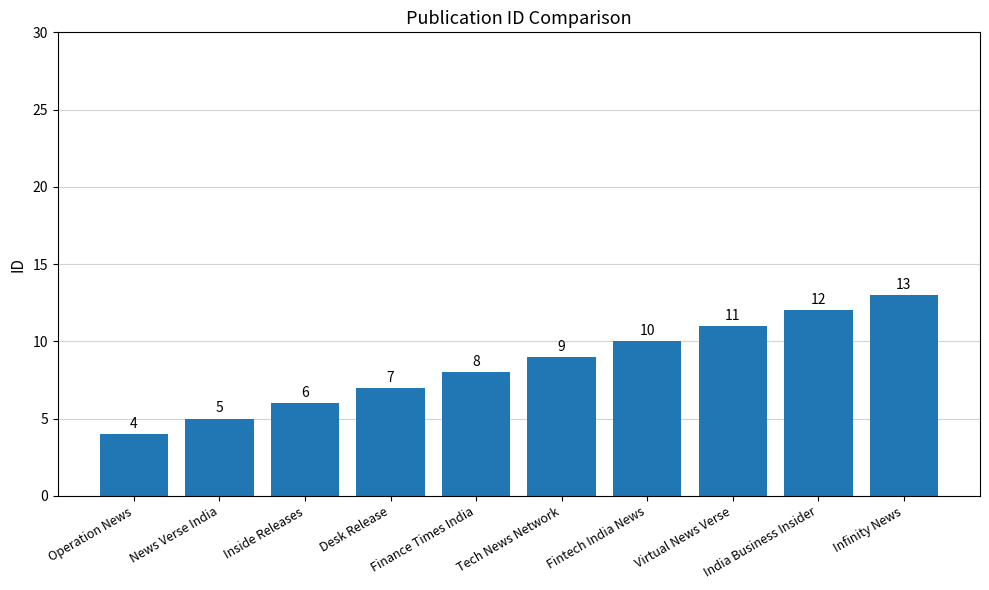

At which category does the chart reach its peak across all series?

Infinity News